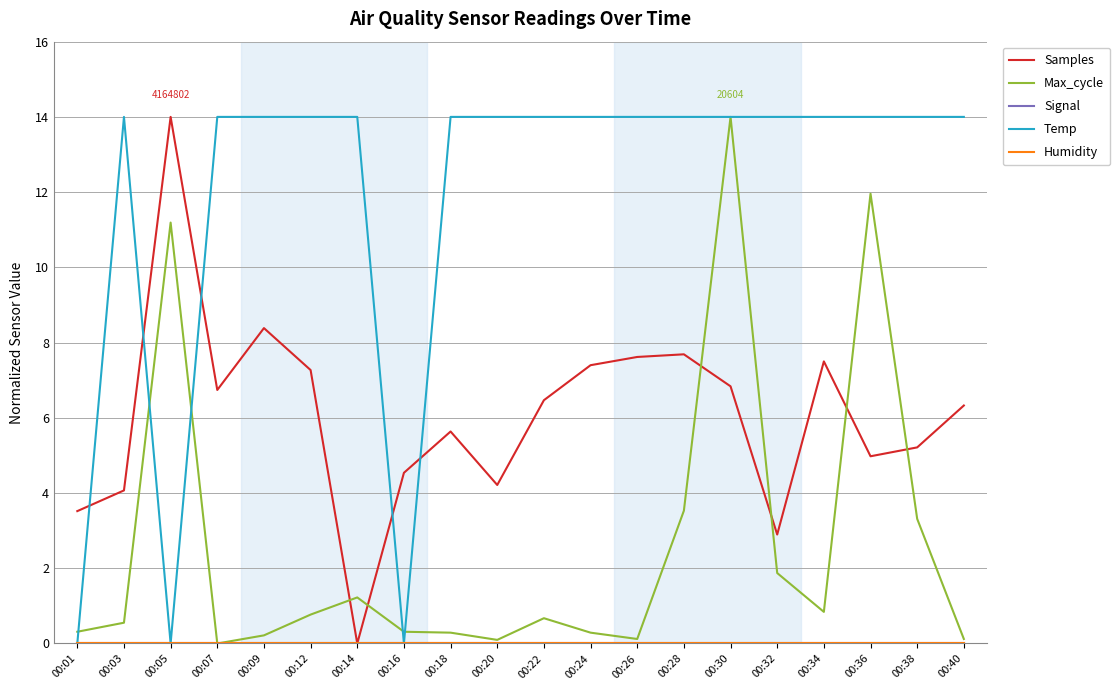

Which has a higher value, 00:28 or 00:14?

00:28